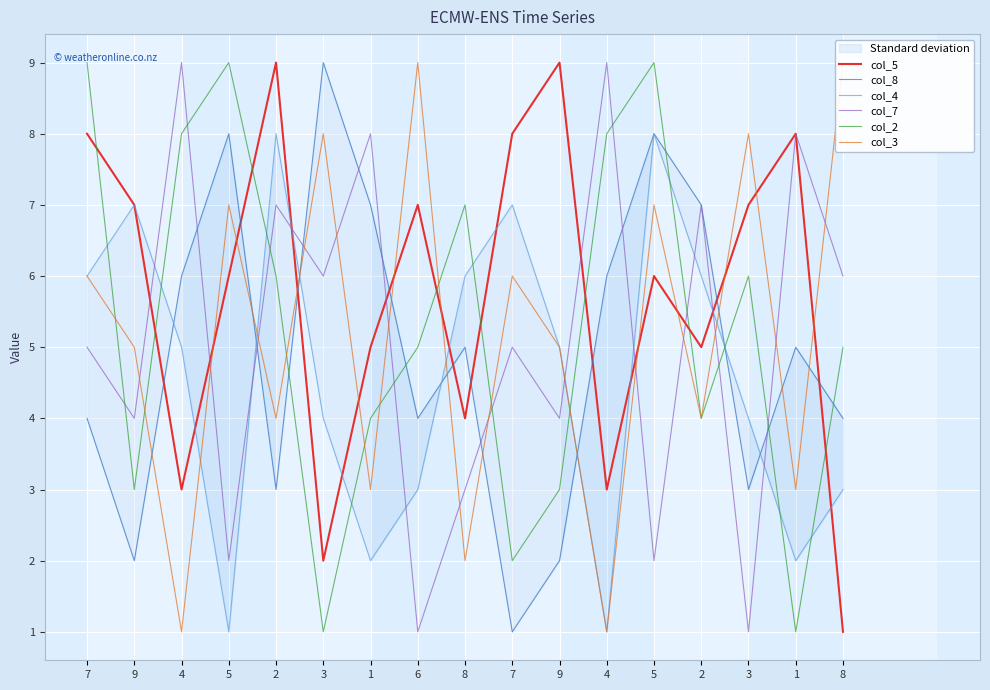

What are all the series names shown in the legend?

col_5, col_8, col_4, col_7, col_2, col_3